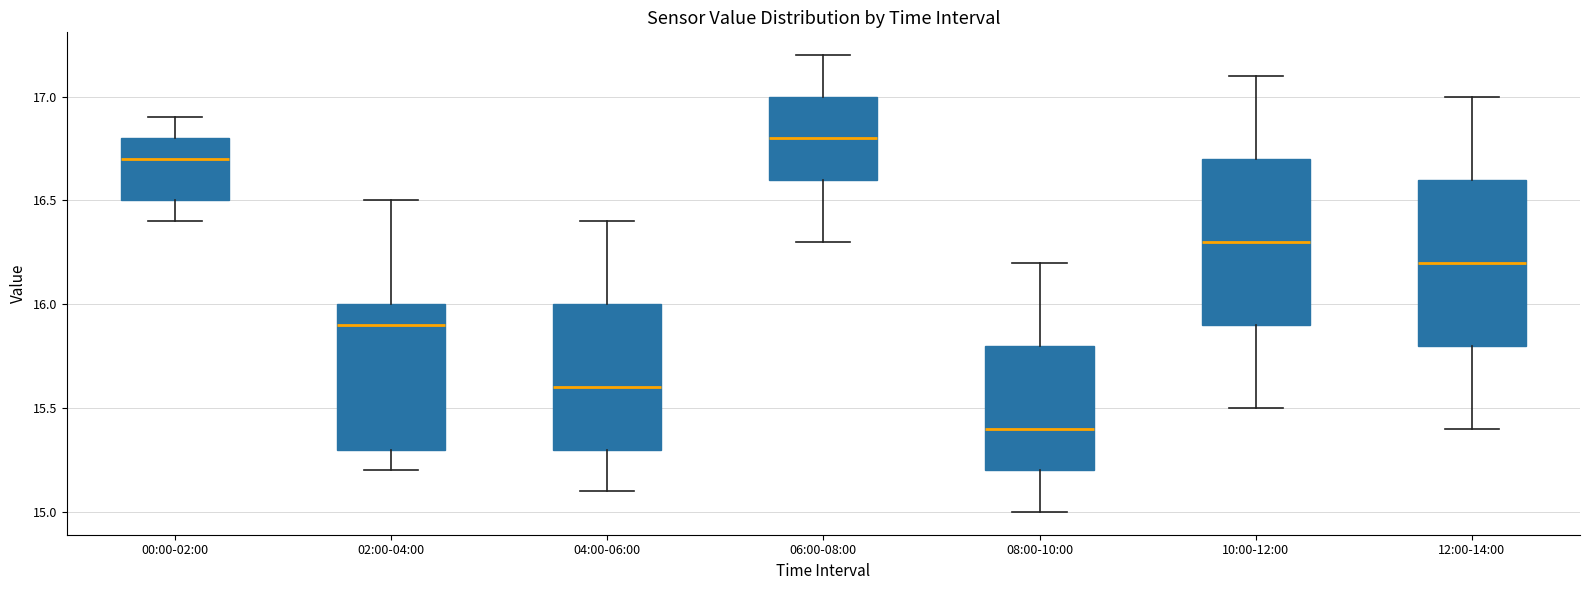

Where does the upper whisker of the box for 00:00-02:00 end on the y-axis? The values are not printed on the chart, so give them approximately, as read against the axis.

16.9